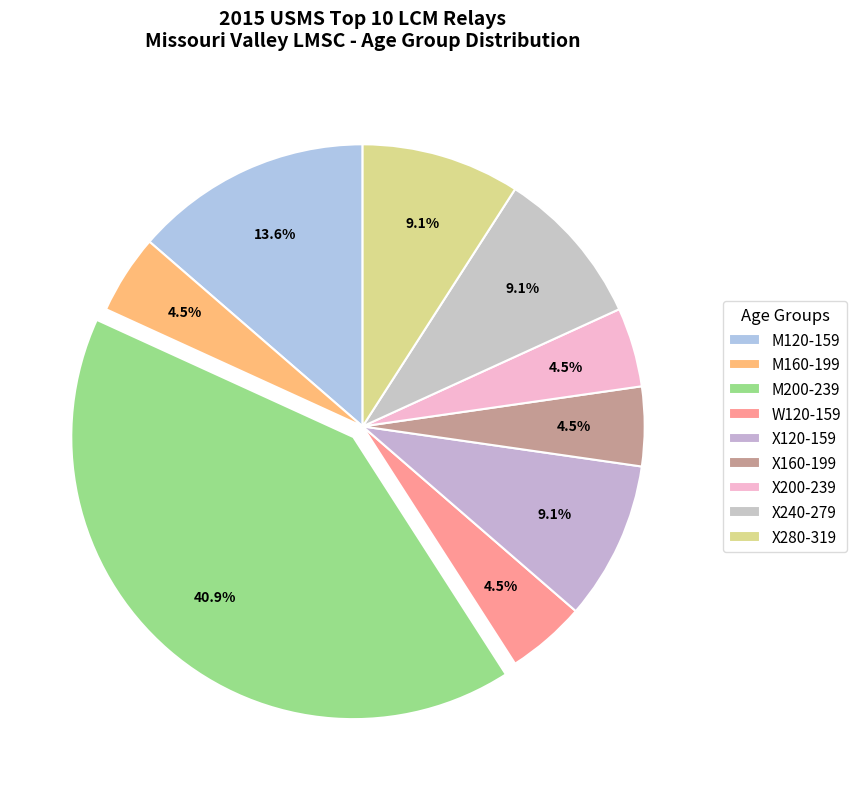

To the nearest percent, what is the combined percentage of M200-239 and X120-159?

50%